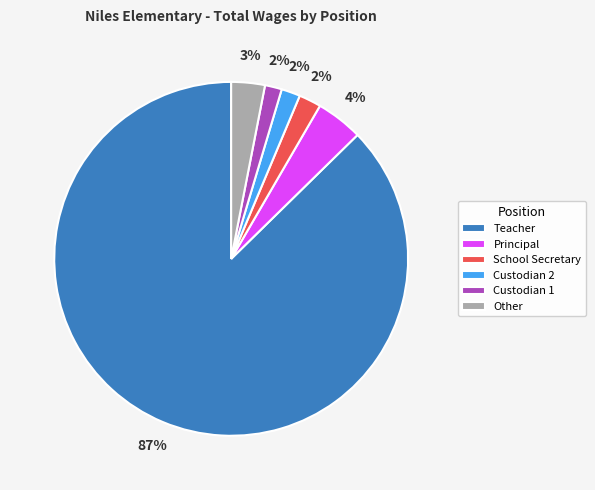

What percentage is the Other slice, to the nearest percent?

3%